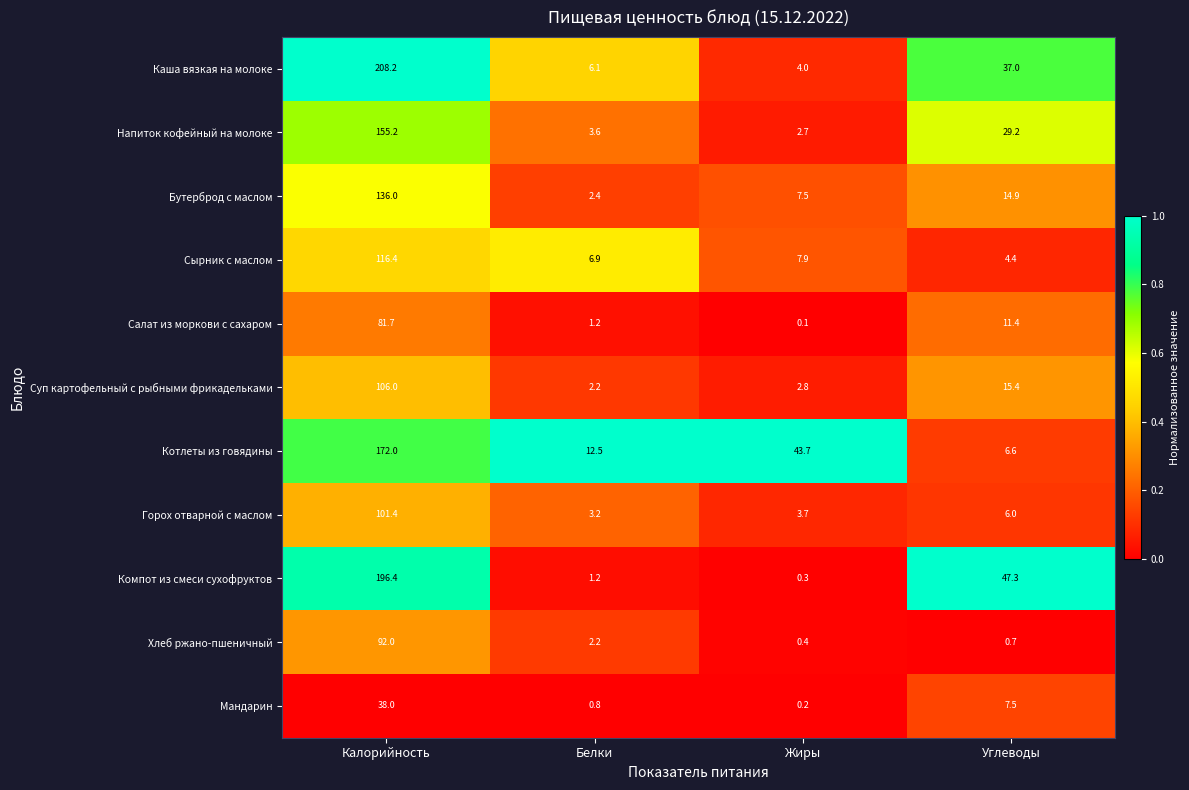

What is the sum of all Хлеб ржано-пшеничный values?

95.3